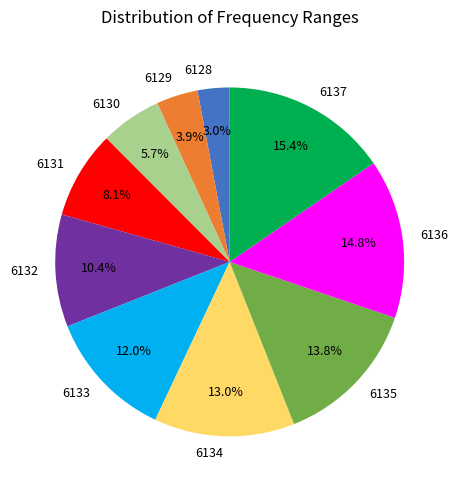

How many segments does this pie chart have?

10